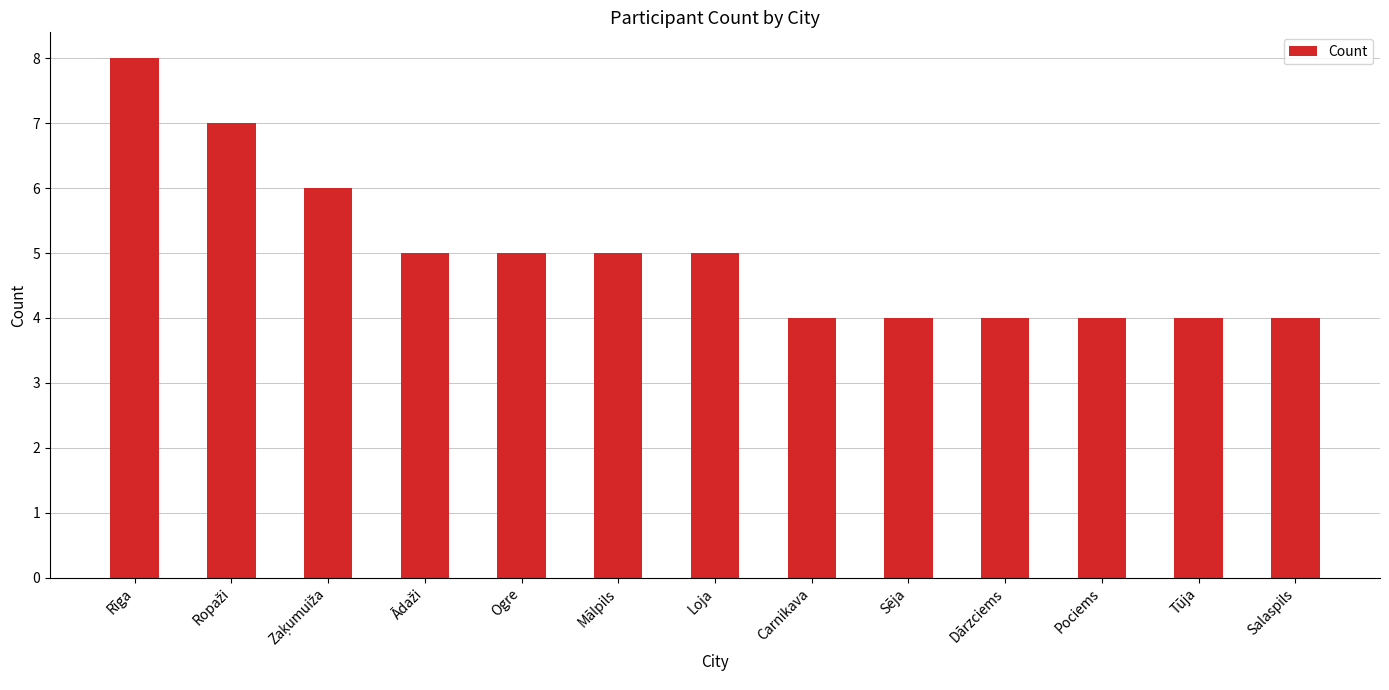

What is the smallest value displayed?

4